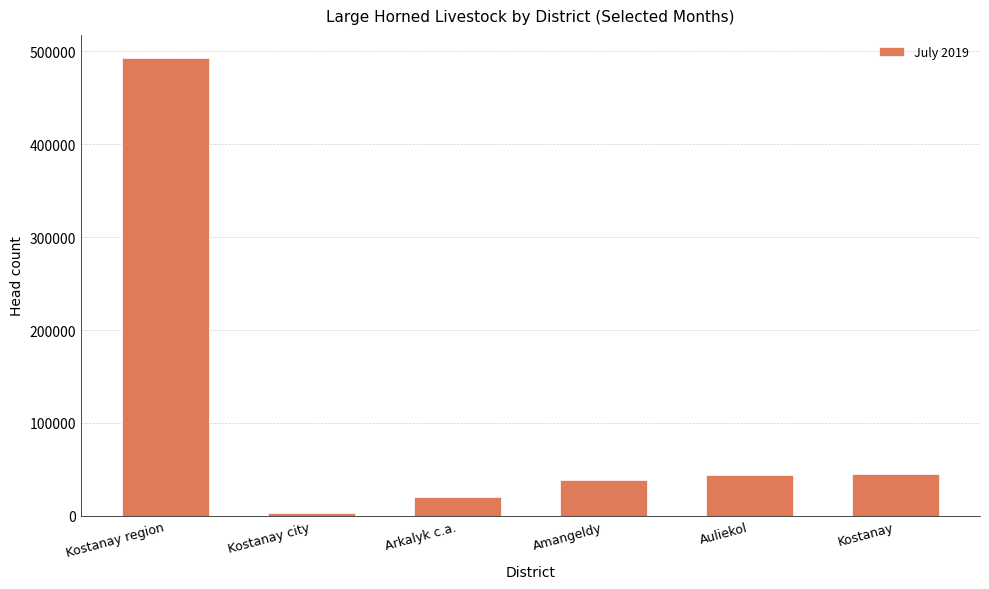

Which label corresponds to the smallest value in the chart?

Kostanay city